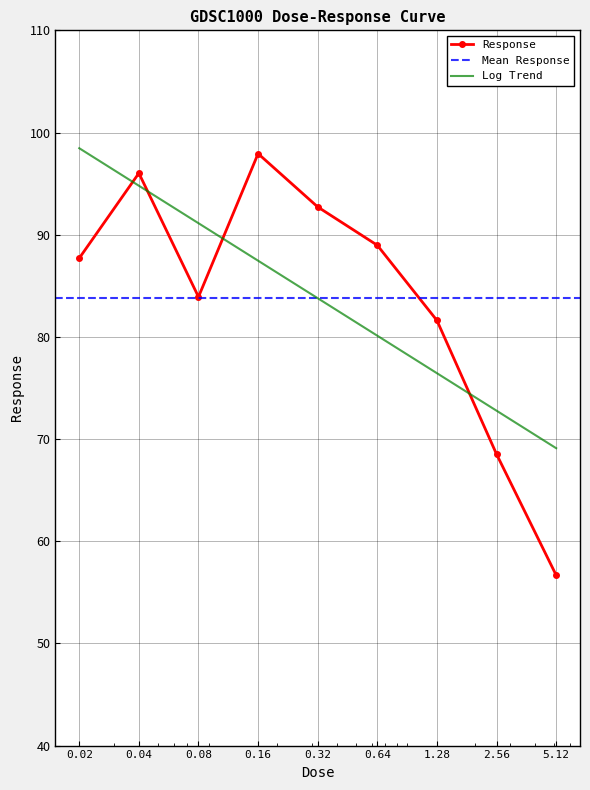

At which category does the chart reach its minimum across all series?

5.12